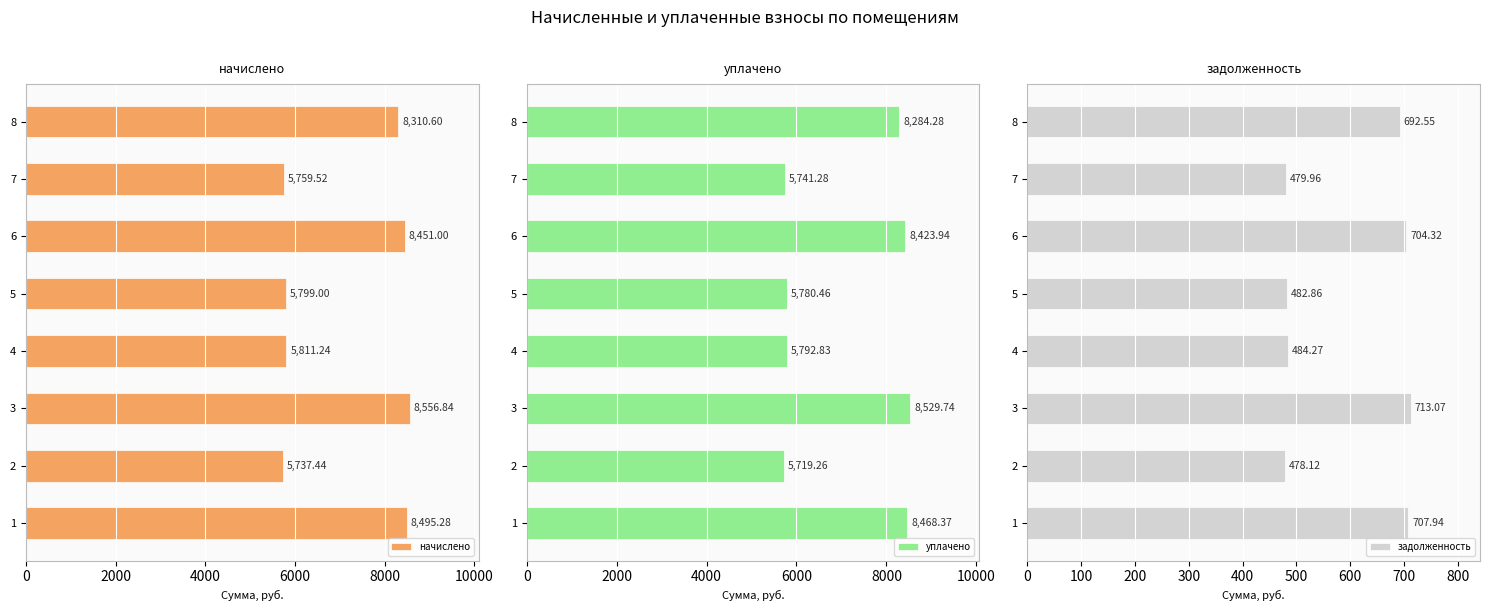

What is the difference between the second highest and minimum values in the задолженность series?

229.8